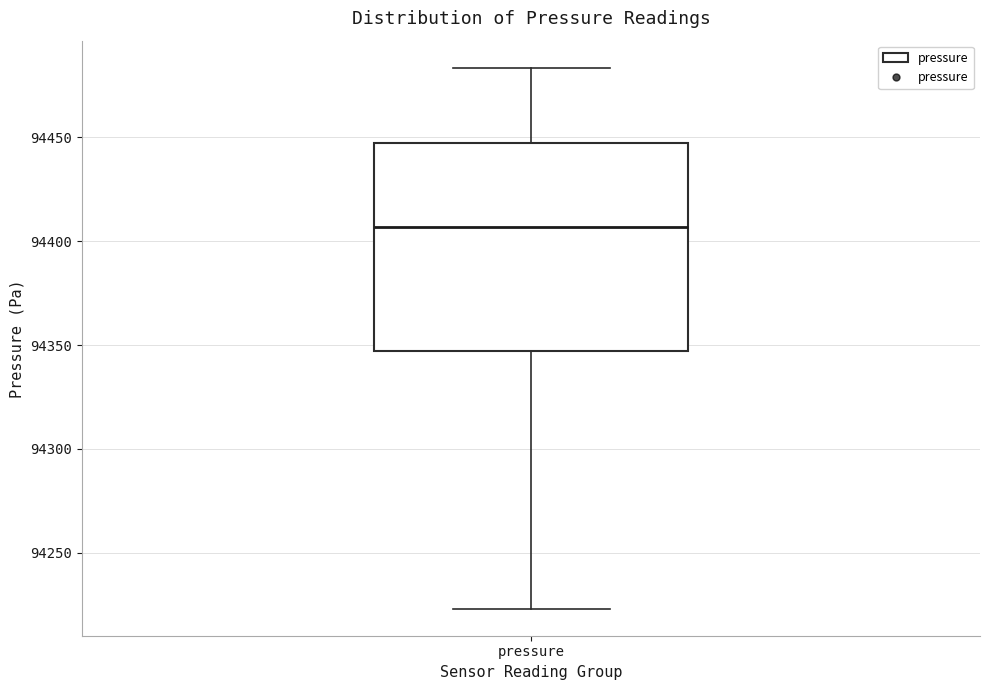

Read this box plot against the y-axis: the position of the median line, the range covered by the box, and the ends of both whiskers. The values are not printed on the chart, so give them approximately, as read against the axis.

median 94405, box 94345 to 94445, whiskers 94225 to 94485